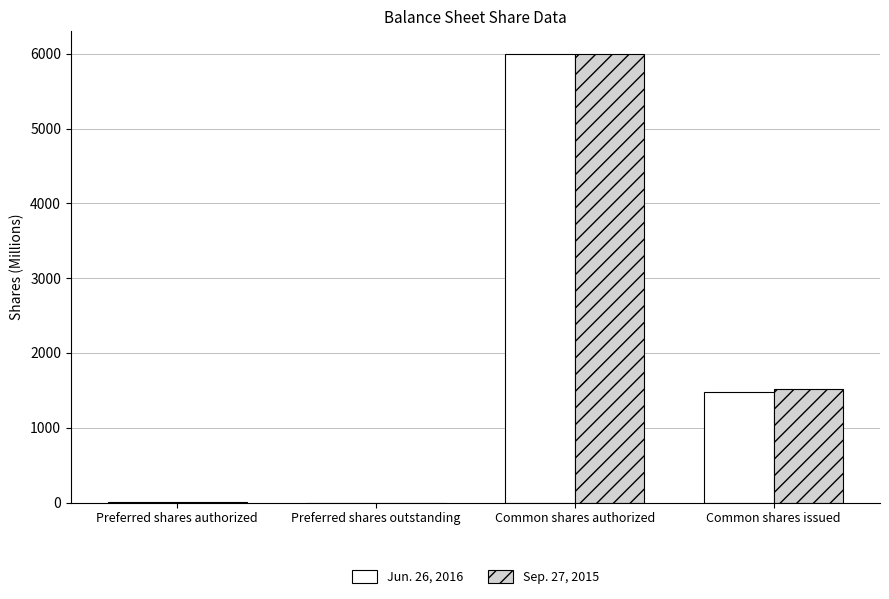

At which label does Jun. 26, 2016 reach its peak?

Common shares authorized